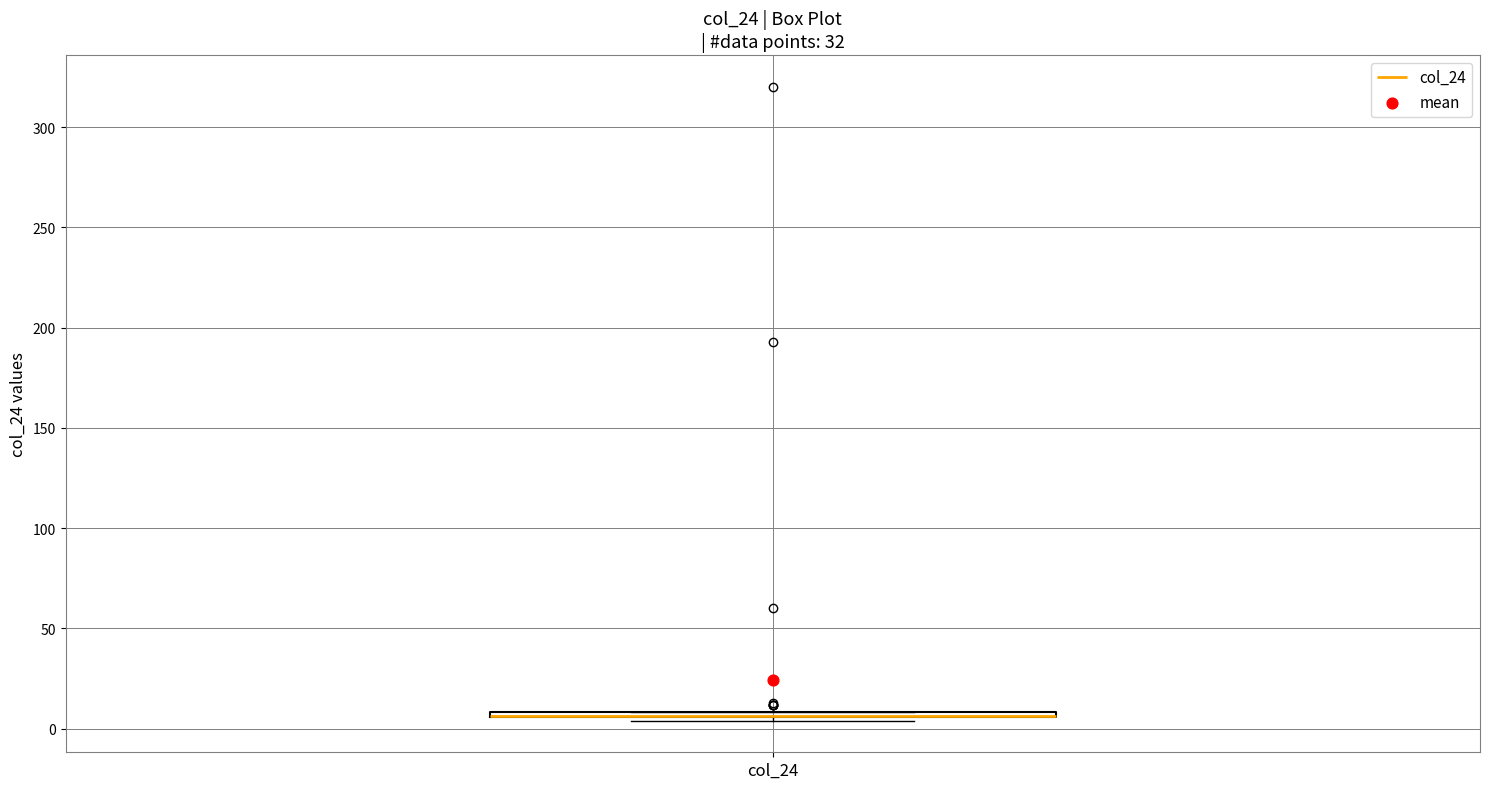

Where is the upper edge of the box for col_24 on the y-axis? The values are not printed on the chart, so give them approximately, as read against the axis.

10